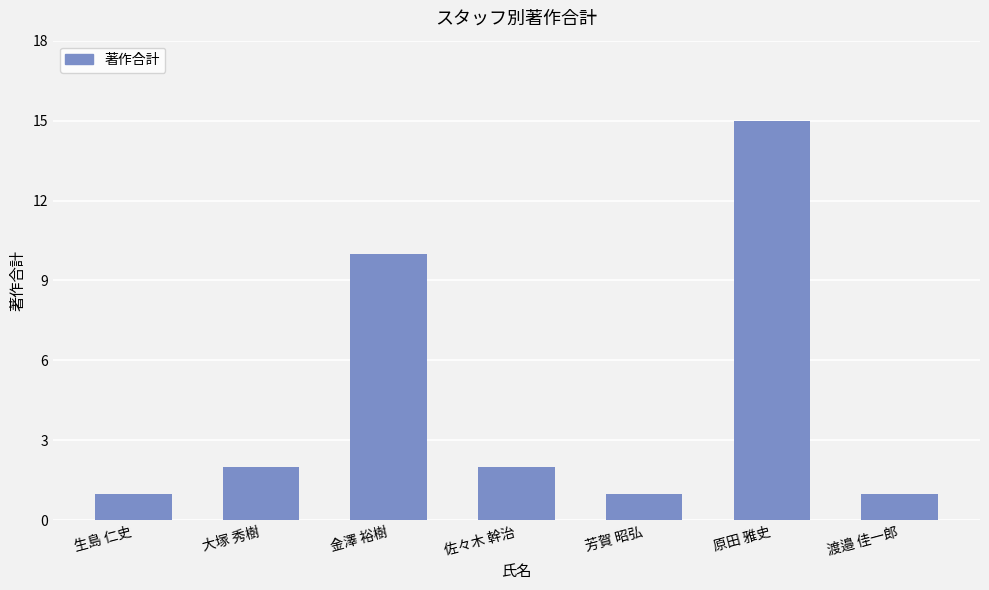

What position from the left is 大塚 秀樹?

2